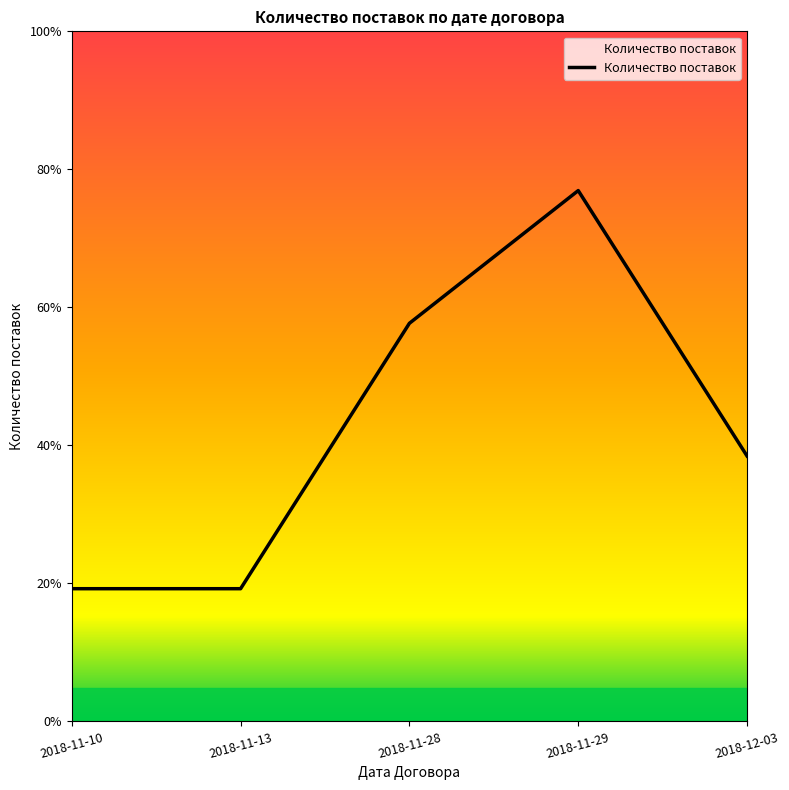

Is this an area chart (filled region under the line)?

Yes